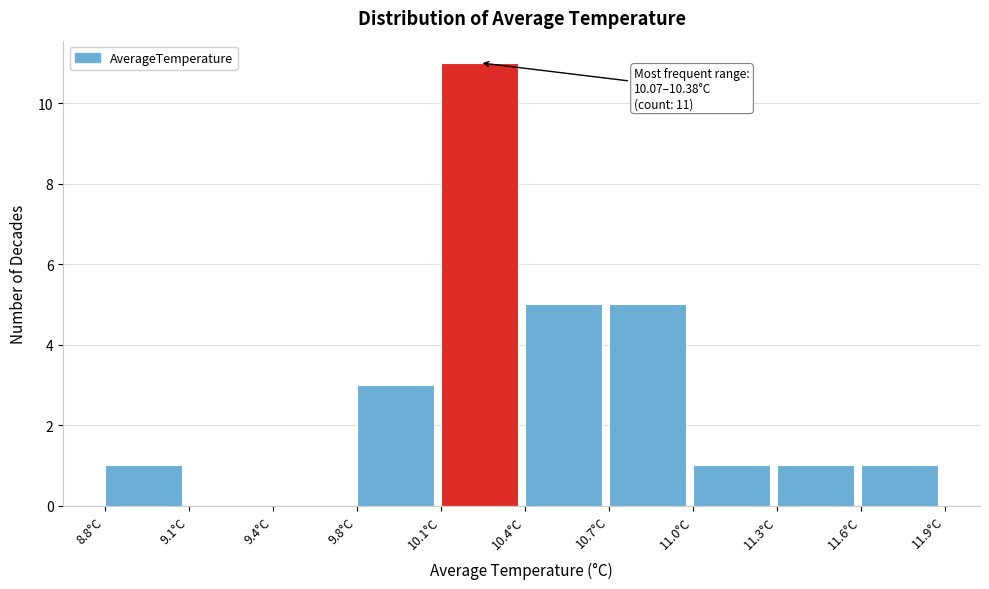

Reading left to right, what are all the values shown in this chart?

8.8°C=1	9.1°C=0	9.4°C=0	9.8°C=3	10.1°C=11	10.4°C=5	10.7°C=5	11.0°C=1	11.3°C=1	11.6°C=1